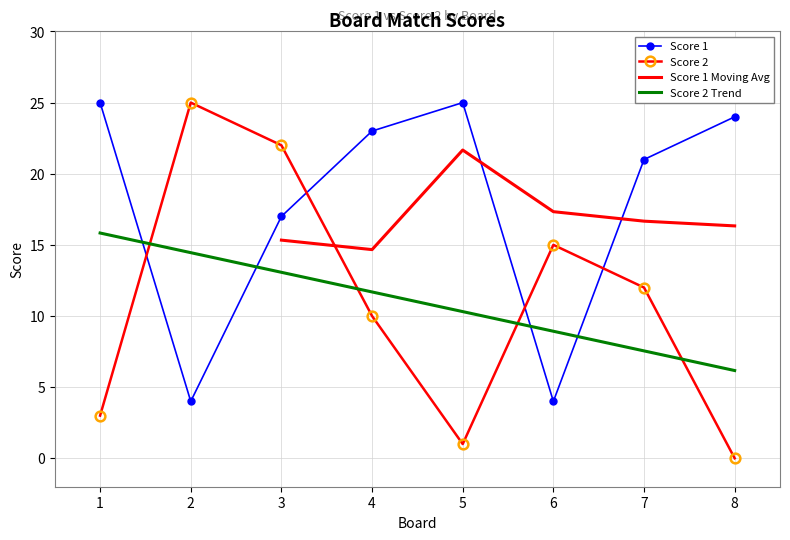

Which series has the largest total across all categories?

Score 1